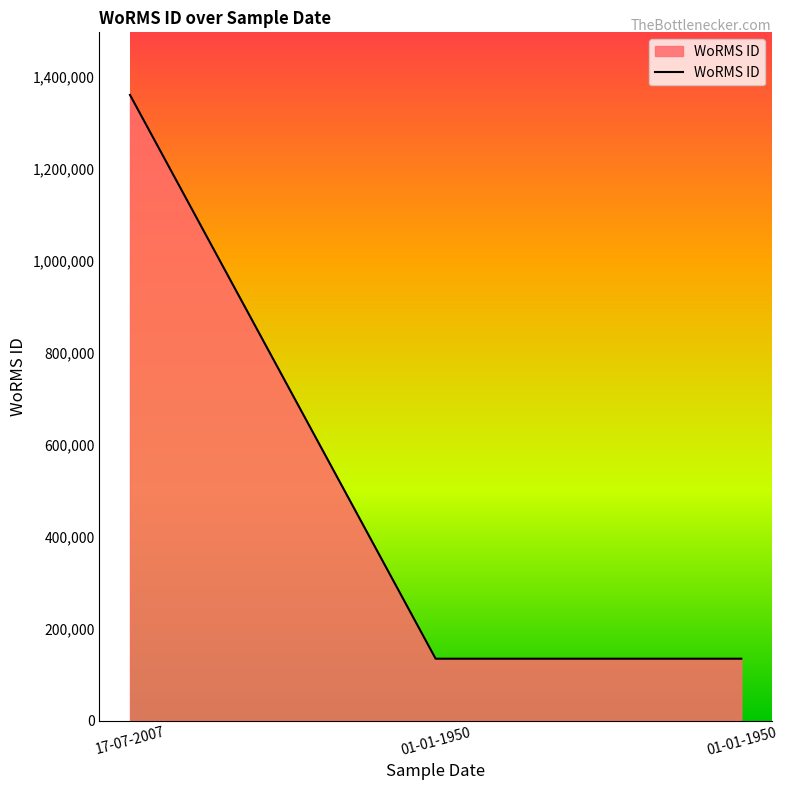

Count the number of values greater than 134564.

1